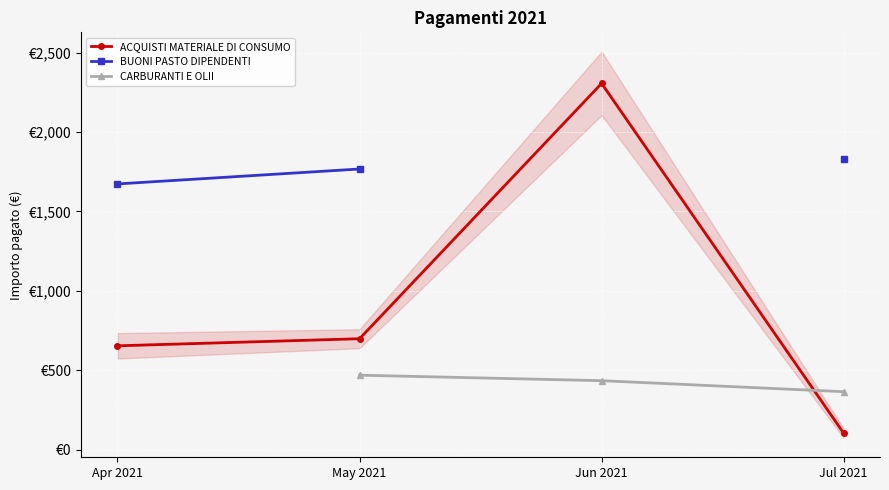

True or false: ACQUISTI MATERIALE DI CONSUMO and BUONI PASTO DIPENDENTI cross at least once.

False